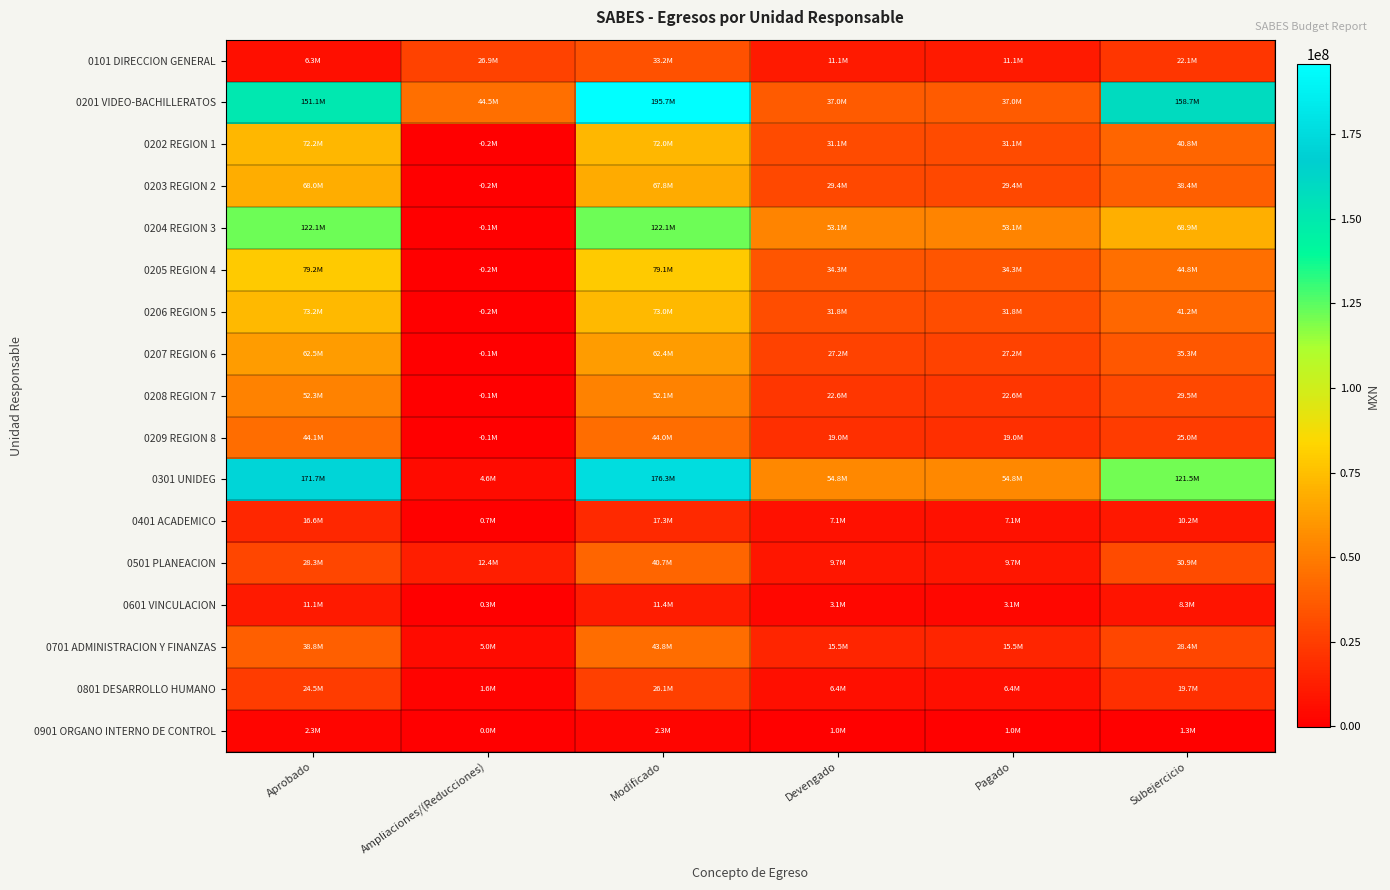

Reading left to right, what are all the values shown in this chart?

0101 DIRECCION GENERAL: Aprobado=6279828.7	Ampliaciones/(Reducciones)=26914540.0	Modificado=33194368.7	Devengado=11108722.1	Pagado=11108722.1	Subejercicio=22085646.5
0201 VIDEO-BACHILLERATOS: Aprobado=151139679.9	Ampliaciones/(Reducciones)=44545736.4	Modificado=195685416.3	Devengado=36997191.2	Pagado=36997191.2	Subejercicio=158688225.1
0202 REGION 1: Aprobado=72183108.5	Ampliaciones/(Reducciones)=-185241.5	Modificado=71997867.0	Devengado=31148338.6	Pagado=31148338.6	Subejercicio=40849528.4
0203 REGION 2: Aprobado=67990926.8	Ampliaciones/(Reducciones)=-167992.9	Modificado=67822933.9	Devengado=29416883.4	Pagado=29416883.4	Subejercicio=38406050.5
0204 REGION 3: Aprobado=122116086.7	Ampliaciones/(Reducciones)=-57826.5	Modificado=122058260.3	Devengado=53129491.2	Pagado=53129491.2	Subejercicio=68928769.1
0205 REGION 4: Aprobado=79246778.4	Ampliaciones/(Reducciones)=-180991.0	Modificado=79065787.4	Devengado=34294355.8	Pagado=34294355.8	Subejercicio=44771431.6
0206 REGION 5: Aprobado=73180353.9	Ampliaciones/(Reducciones)=-179062.7	Modificado=73001291.2	Devengado=31811516.2	Pagado=31811516.2	Subejercicio=41189775.0
0207 REGION 6: Aprobado=62526839.2	Ampliaciones/(Reducciones)=-95646.8	Modificado=62431192.4	Devengado=27161291.0	Pagado=27161291.0	Subejercicio=35269901.4
0208 REGION 7: Aprobado=52261729.4	Ampliaciones/(Reducciones)=-142127.2	Modificado=52119602.2	Devengado=22601537.1	Pagado=22601537.1	Subejercicio=29518065.1
0209 REGION 8: Aprobado=44105470.0	Ampliaciones/(Reducciones)=-91155.9	Modificado=44014314.1	Devengado=19033757.0	Pagado=19033757.0	Subejercicio=24980557.1
0301 UNIDEG: Aprobado=171672987.1	Ampliaciones/(Reducciones)=4615274.2	Modificado=176288261.3	Devengado=54831826.0	Pagado=54831826.0	Subejercicio=121456435.2
0401 ACADEMICO: Aprobado=16624076.7	Ampliaciones/(Reducciones)=707039.9	Modificado=17331116.6	Devengado=7095782.8	Pagado=7095782.8	Subejercicio=10235333.8
0501 PLANEACION: Aprobado=28289016.6	Ampliaciones/(Reducciones)=12366668.2	Modificado=40655684.8	Devengado=9726992.3	Pagado=9726992.3	Subejercicio=30928692.5
0601 VINCULACION: Aprobado=11064917.7	Ampliaciones/(Reducciones)=333662.1	Modificado=11398579.8	Devengado=3081746.2	Pagado=3081746.2	Subejercicio=8316833.6
0701 ADMINISTRACION Y FINANZAS: Aprobado=38784601.3	Ampliaciones/(Reducciones)=5044022.6	Modificado=43828623.9	Devengado=15455900.4	Pagado=15455900.4	Subejercicio=28372723.5
0801 DESARROLLO HUMANO: Aprobado=24510089.7	Ampliaciones/(Reducciones)=1579189.4	Modificado=26089279.1	Devengado=6400891.0	Pagado=6400891.0	Subejercicio=19688388.1
0901 ORGANO INTERNO DE CONTROL: Aprobado=2283580.6	Ampliaciones/(Reducciones)=0.0	Modificado=2283580.6	Devengado=996204.7	Pagado=996204.7	Subejercicio=1287375.9